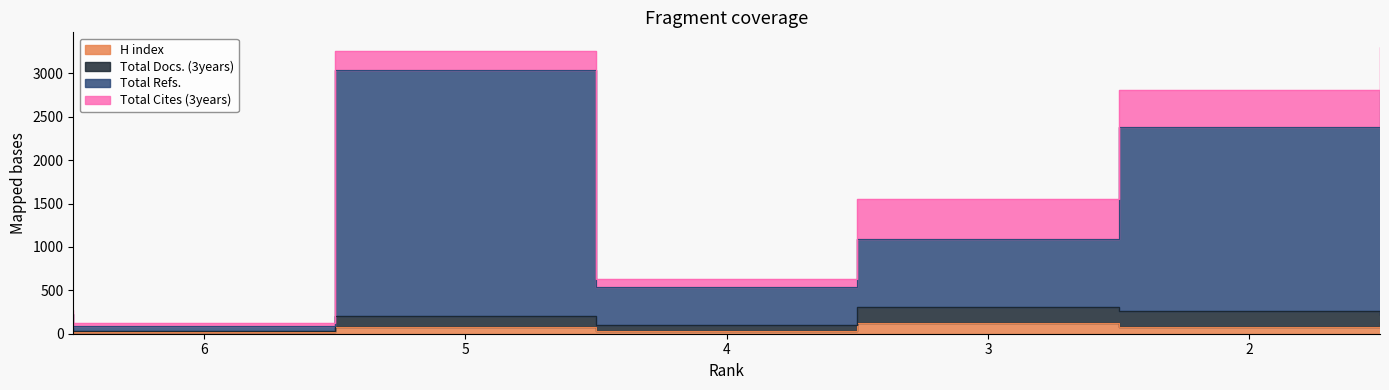

True or false: H index and Total Refs. cross at least once.

False